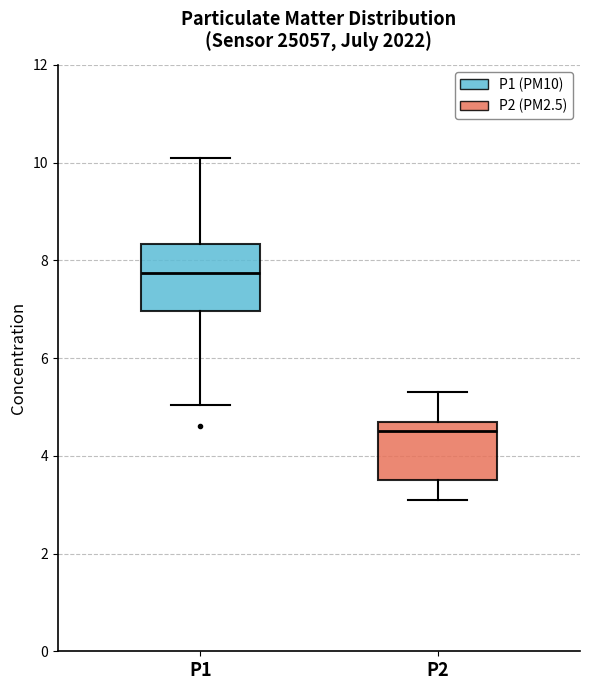

Reading left to right, transcribe this box plot: for each box, give where its median line is, the range the box spans, and where its two whiskers end, as read against the y-axis. The values are not printed on the chart, so give them approximately, as read against the axis.

P1: median 7.8, box 7.0 to 8.4, whiskers 5.0 to 10.2
P2: median 4.6 (just below the box's upper edge), box 3.6 to 4.6, whiskers 3.2 to 5.4